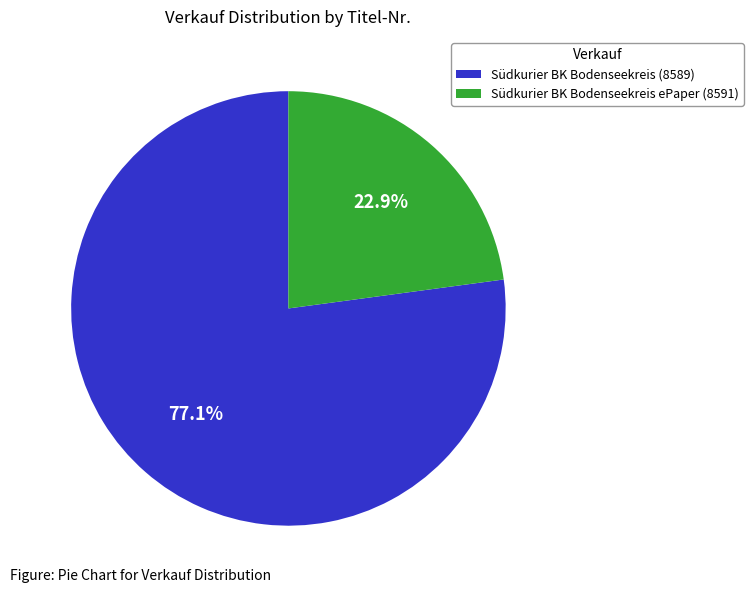

To the nearest percent, what percentage of the pie is Südkurier BK Bodenseekreis ePaper (8591)?

23%